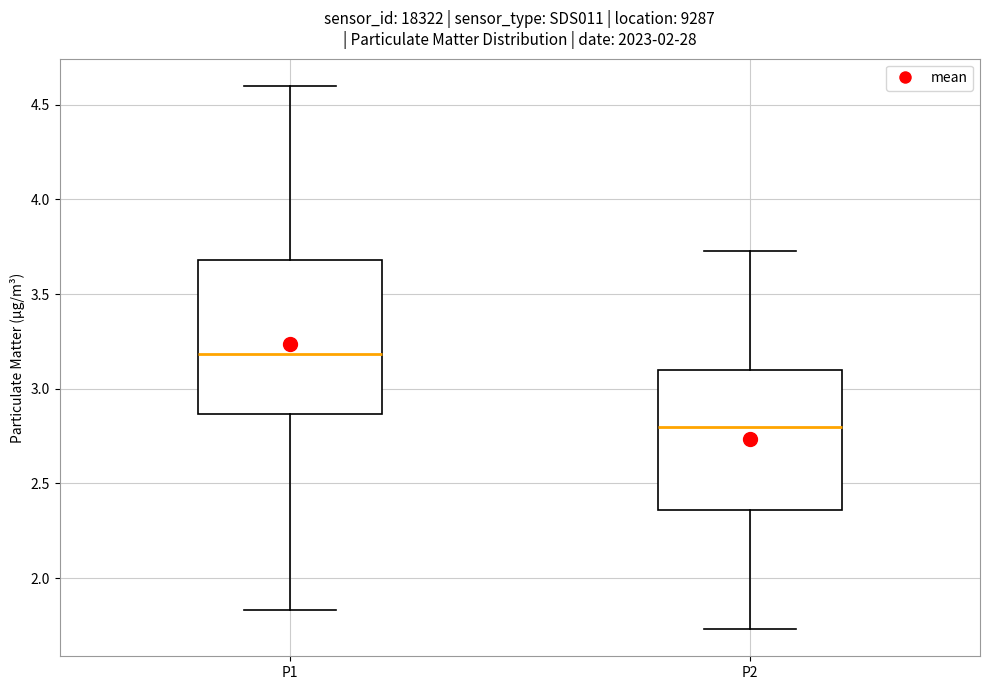

Reading left to right, transcribe this box plot: for each box, give where its median line is, the range the box spans, and where its two whiskers end, as read against the y-axis. The values are not printed on the chart, so give them approximately, as read against the axis.

P1: median 3.20, box 2.85 to 3.70, whiskers 1.85 to 4.60
P2: median 2.80, box 2.35 to 3.10, whiskers 1.75 to 3.75